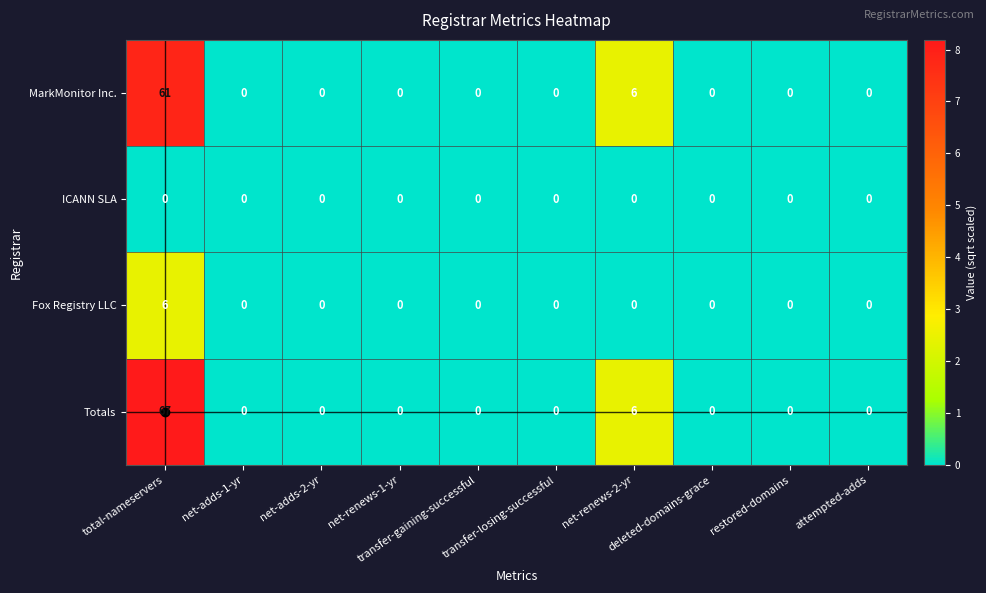

List the series in order of their peak value, highest first.

Totals, MarkMonitor Inc., Fox Registry LLC, ICANN SLA